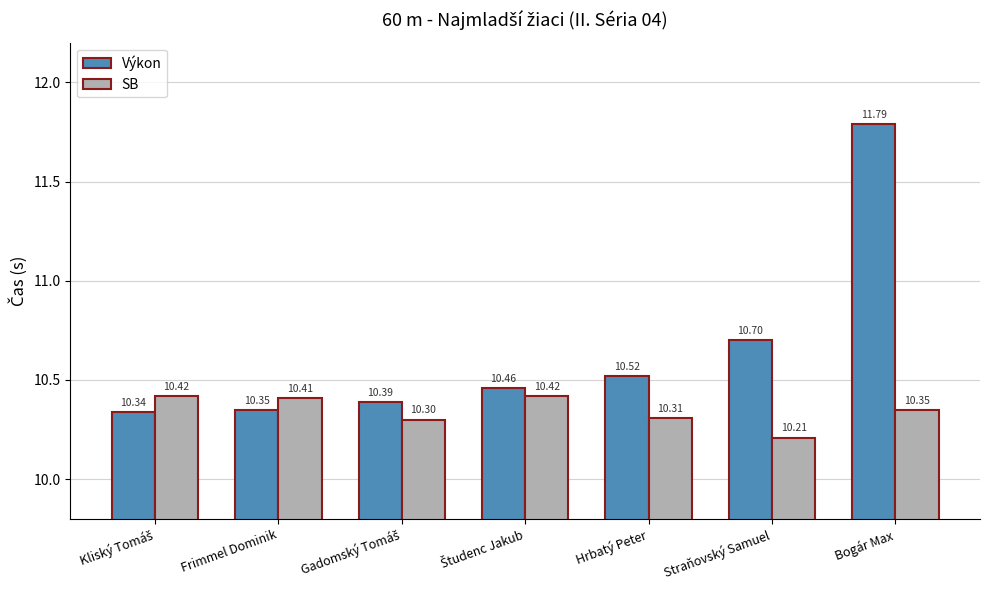

Which category has the lowest value in the SB series?

Straňovský Samuel